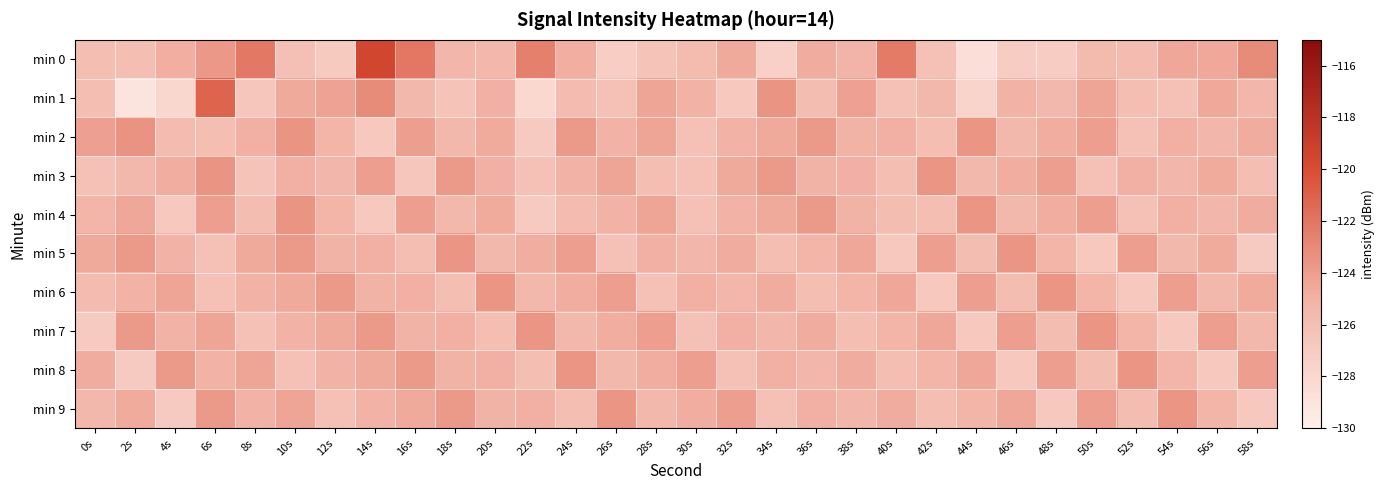

At which category does the chart reach its peak across all series?

14s